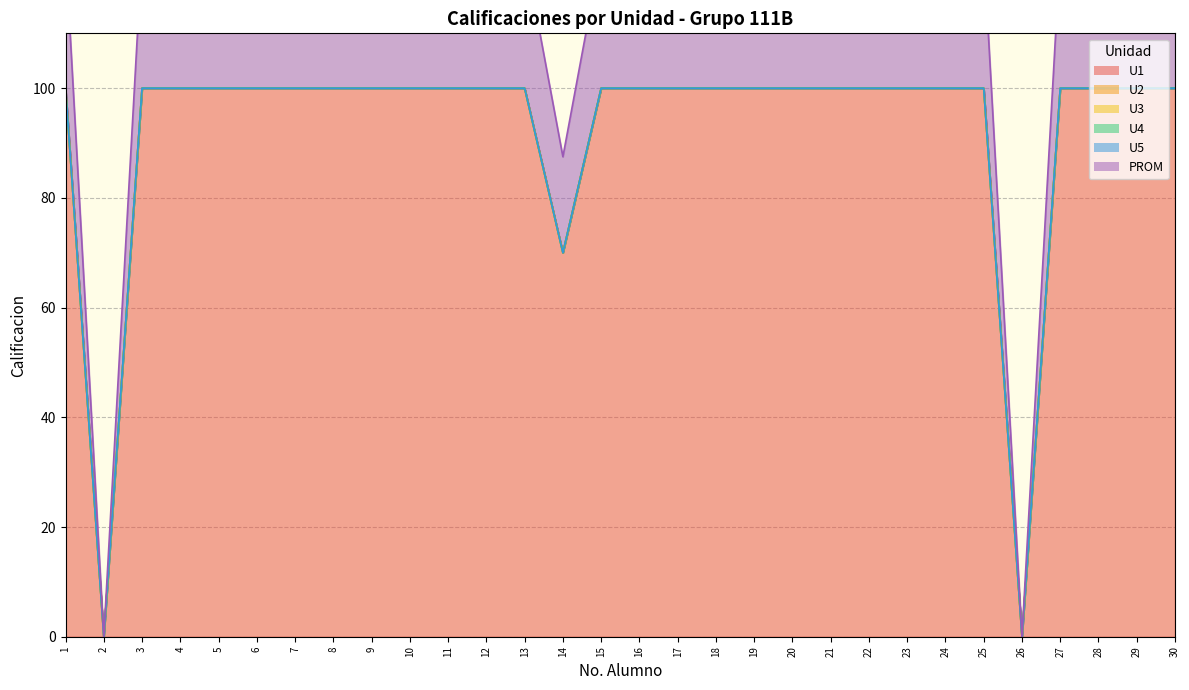

Does the chart display data point markers on the line(s)?

No